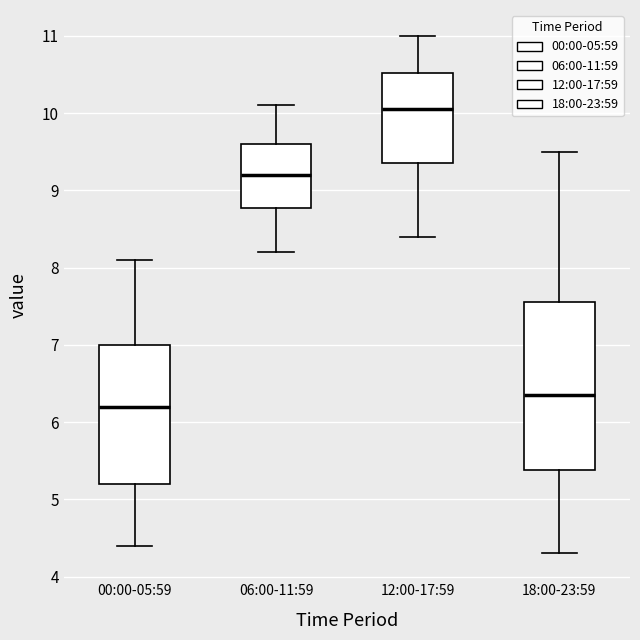

Which box's median line is the highest?

12:00-17:59